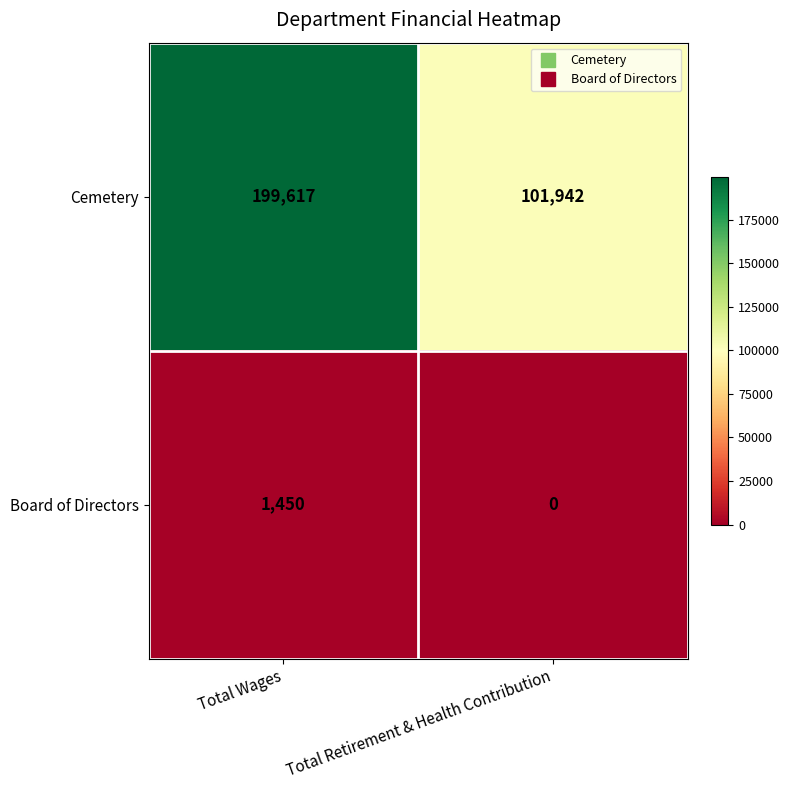

How many series are shown in this chart?

2